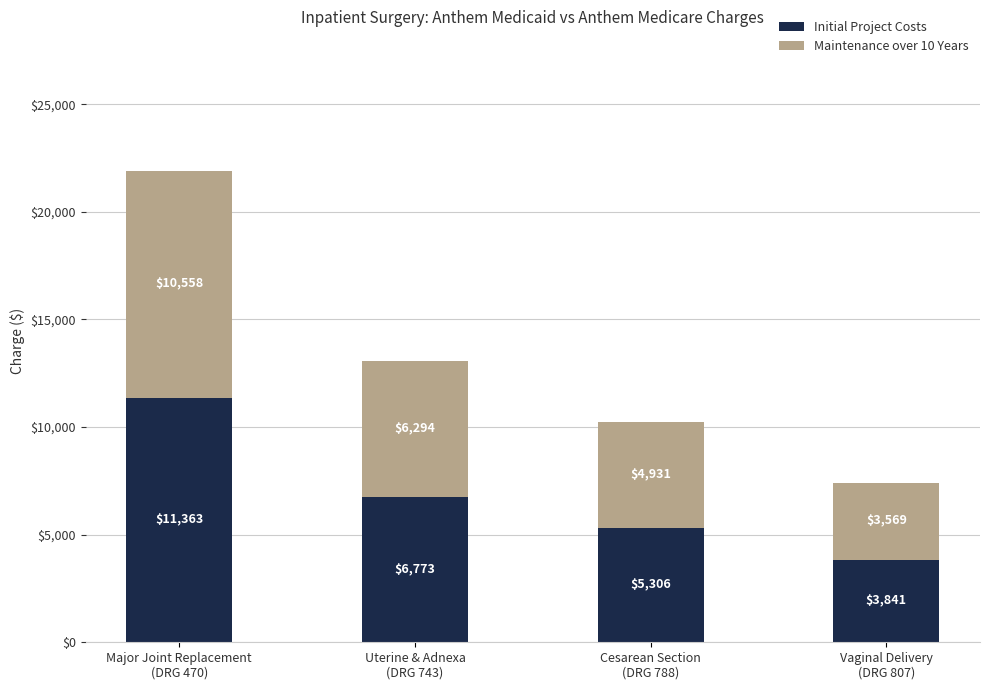

What is the minimum value for Initial Project Costs?

3840.5